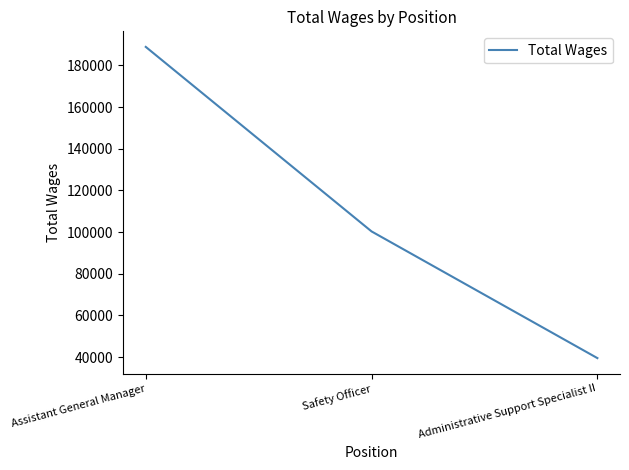

Approximately how many times larger is the value at Safety Officer compared to Administrative Support Specialist II?

2.5